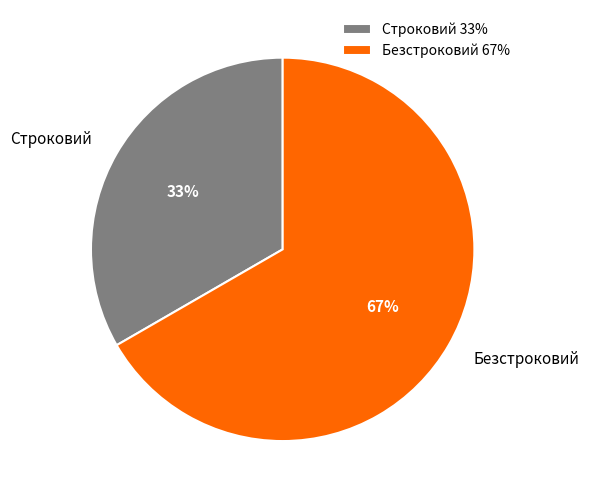

Is the sum of Безстроковий and Строковий greater than half?

Yes